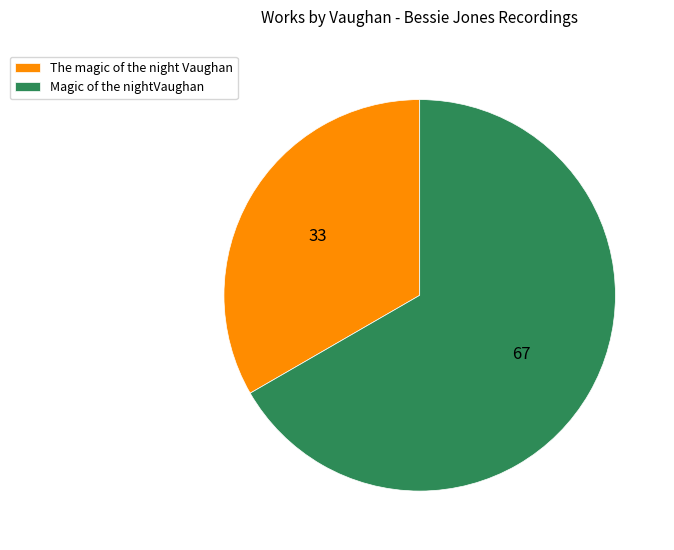

What is the ratio of the value at Magic of the nightVaughan to the value at The magic of the night Vaughan?

2.0